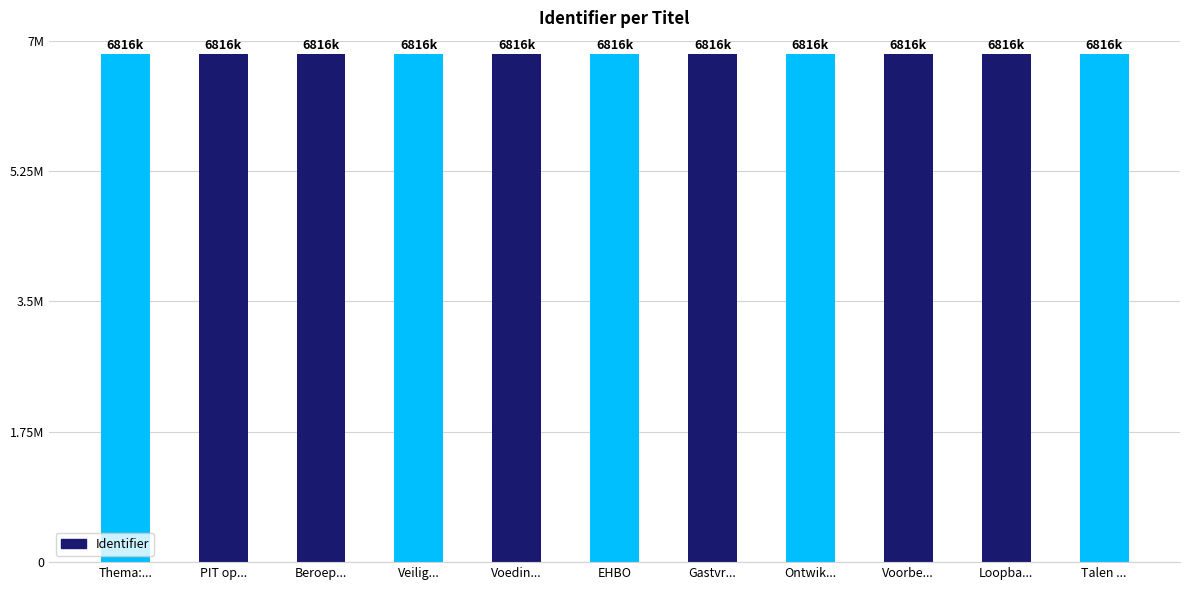

Are the bars horizontal?

No